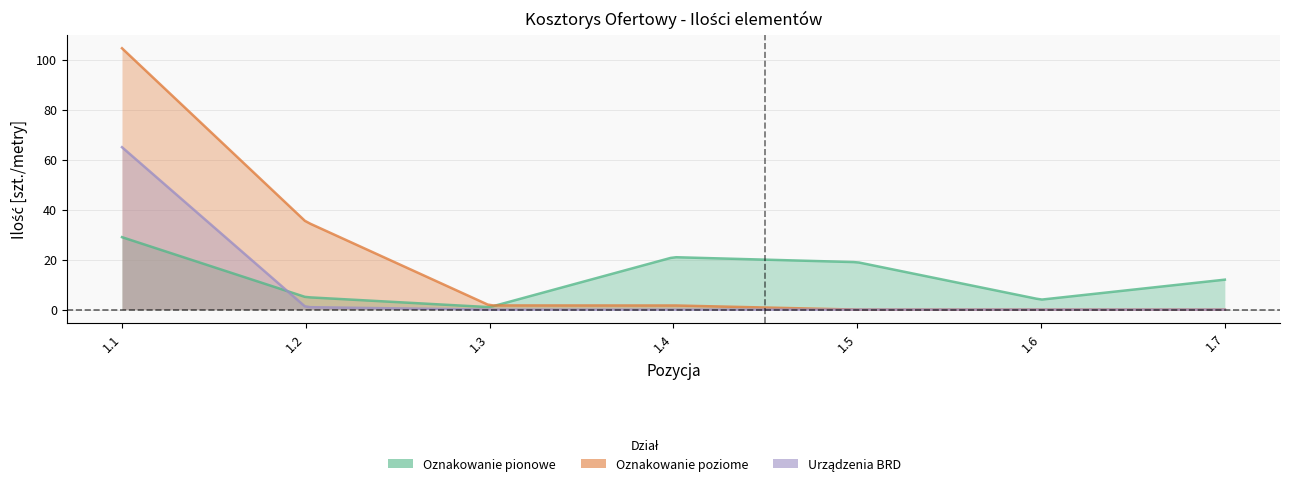

What is the sum of all Oznakowanie poziome values?

143.2